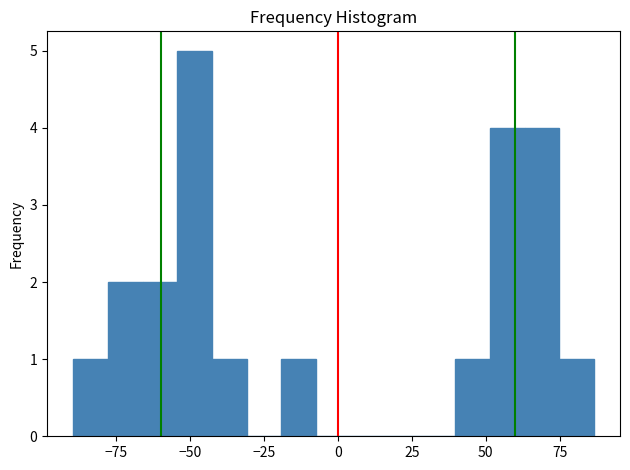

Around what value on the x-axis is the tallest bar? Give the approximate position of its centre, as read against the axis.

-50